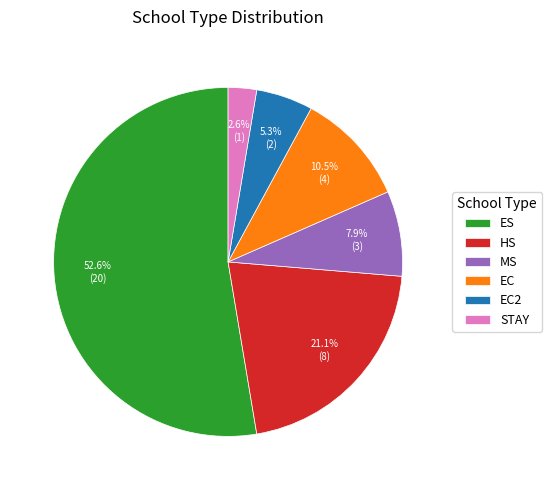

How many slices are in this pie chart?

6